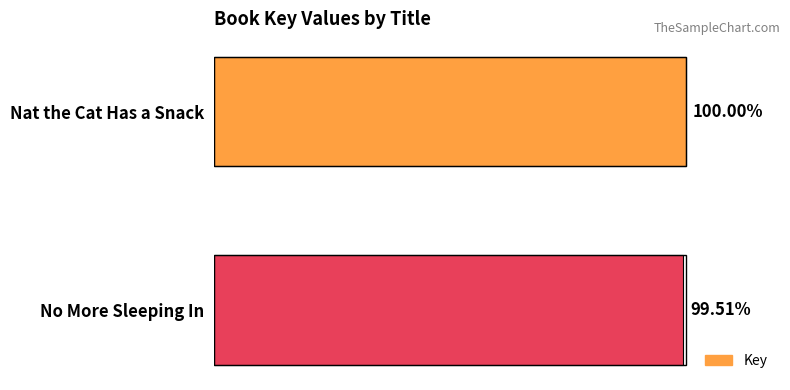

List the labels in order of value, largest first.

Nat the Cat Has a Snack, No More Sleeping In